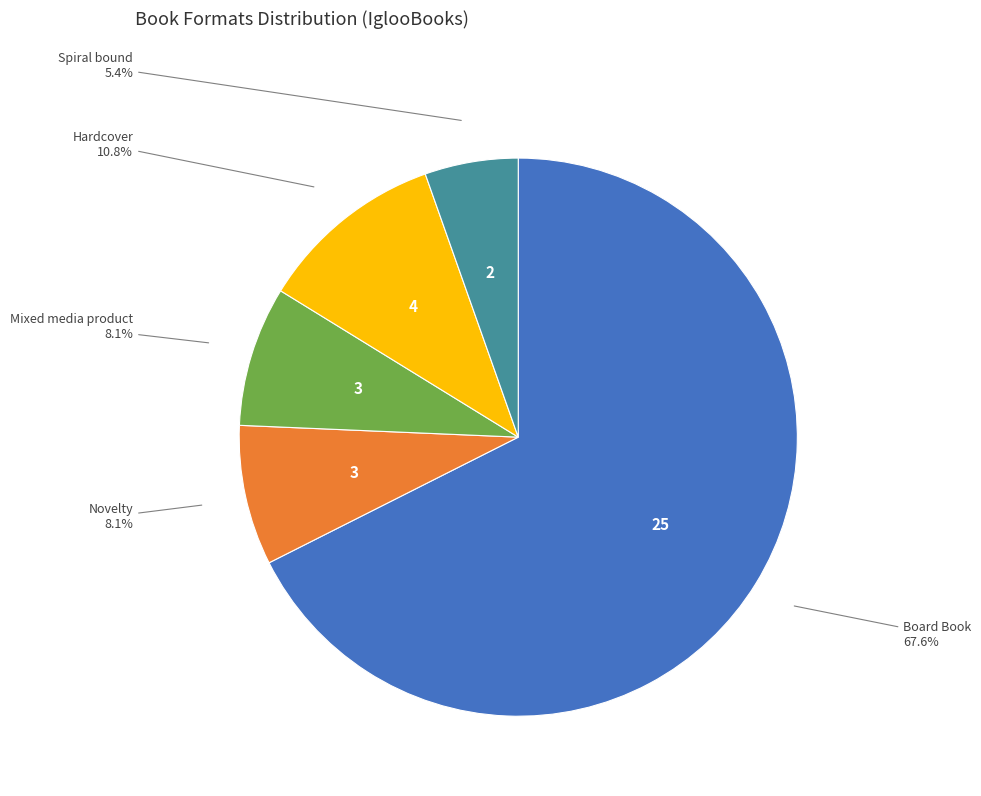

Is there any slice that represents more than half of the pie?

Yes